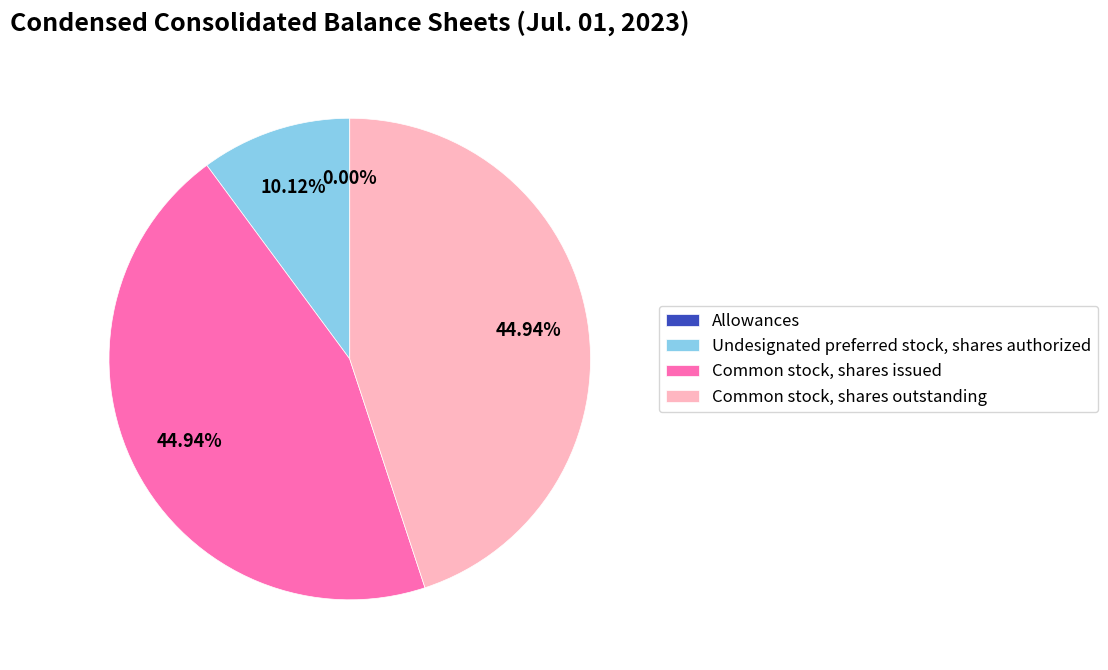

Is there any slice that represents more than half of the pie?

No